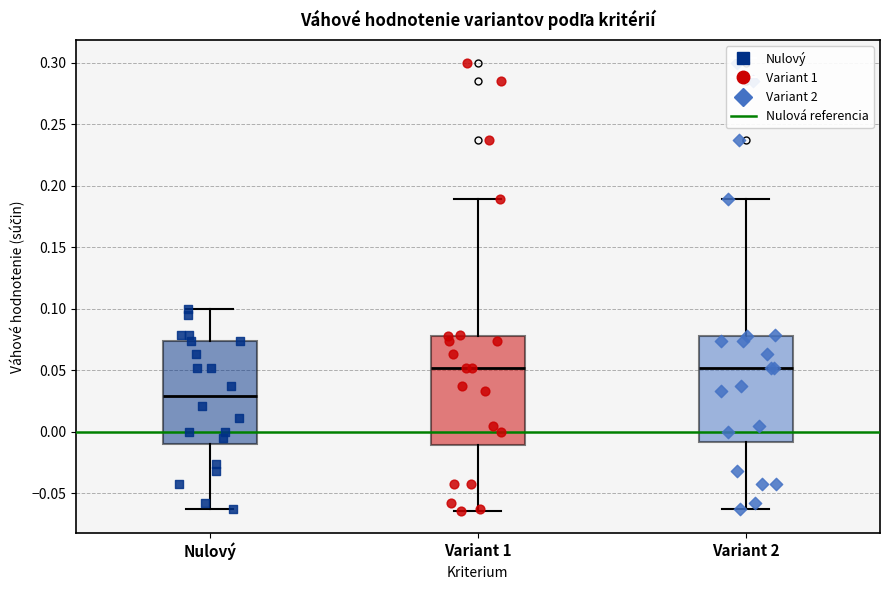

Reading left to right, read every box against the y-axis: the position of its median line, the range the box covers, and the ends of its whiskers. The values are not printed on the chart, so give them approximately, as read against the axis.

Nulový: median 0.030, box -0.010 to 0.075, whiskers -0.065 to 0.100
Variant 1: median 0.050, box -0.010 to 0.080, whiskers -0.065 to 0.190
Variant 2: median 0.050, box -0.010 to 0.080, whiskers -0.065 to 0.190